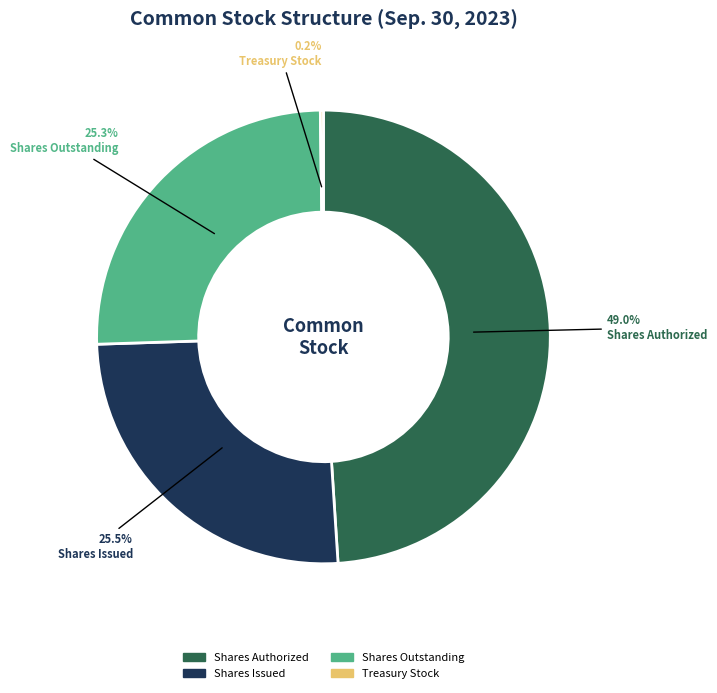

Is there a majority slice in this chart?

No